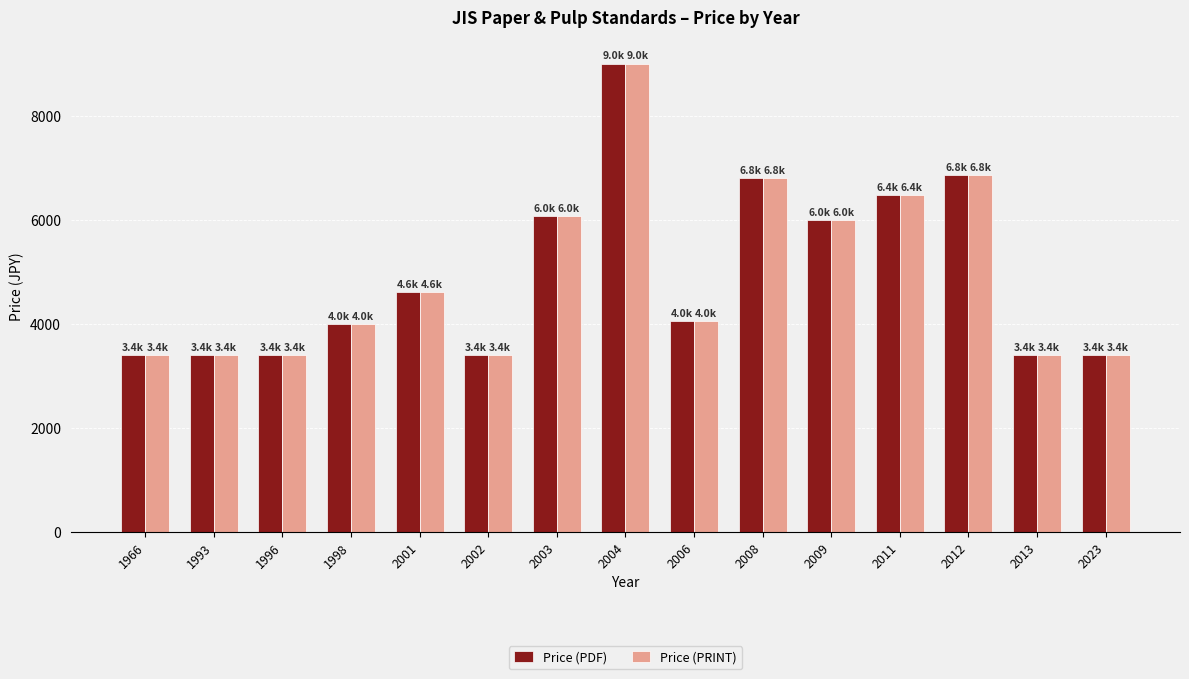

What is the average value of the Price (PRINT) series?

4949